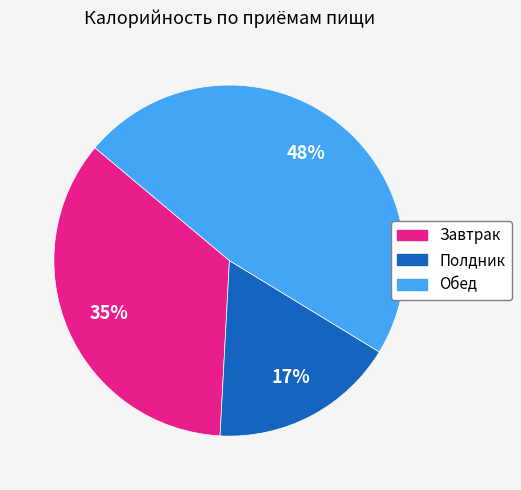

Count the number of slices in the pie.

3